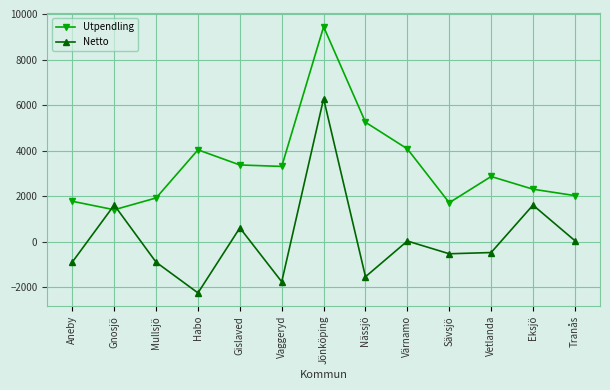

What is the label of the 6th point from the right?

Nässjö